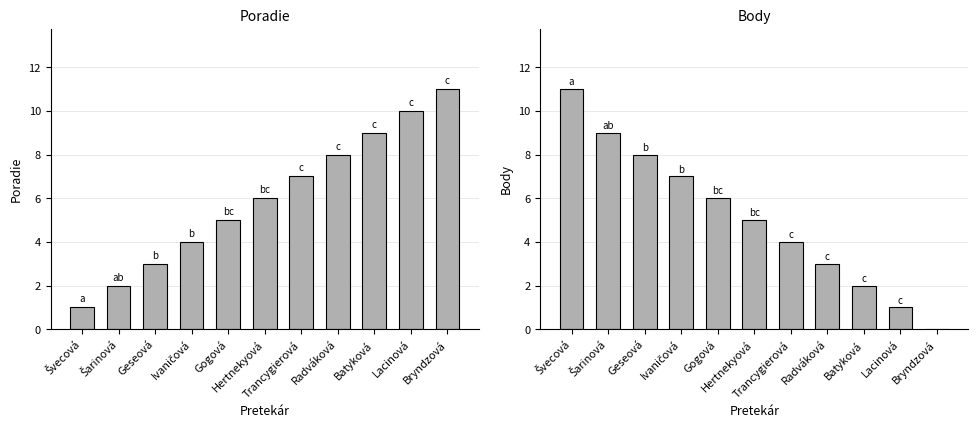

Where is Poradie nearest to the value 6?

Hertnekyová